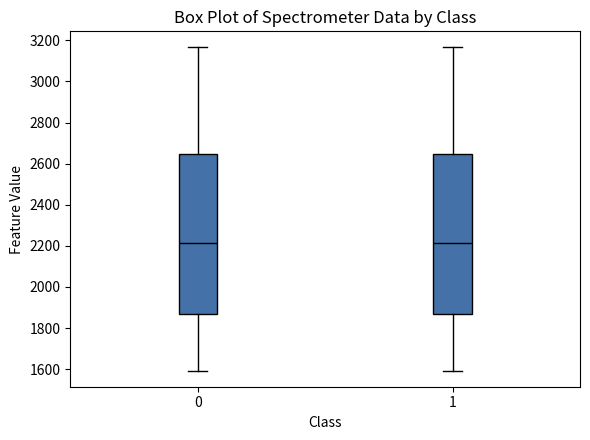

Where does the upper whisker of the box at x = 1 end on the y-axis? The values are not printed on the chart, so give them approximately, as read against the axis.

3160